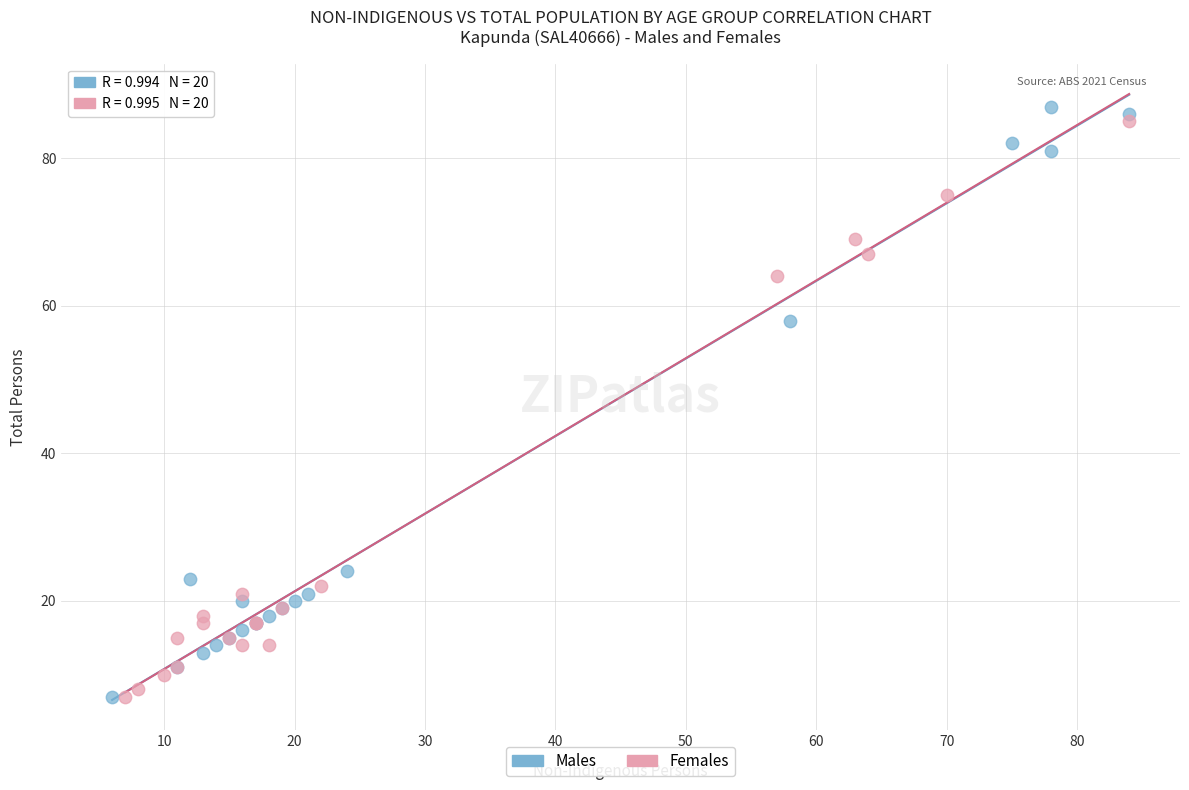

What are all the series names shown in the legend?

Males, Females